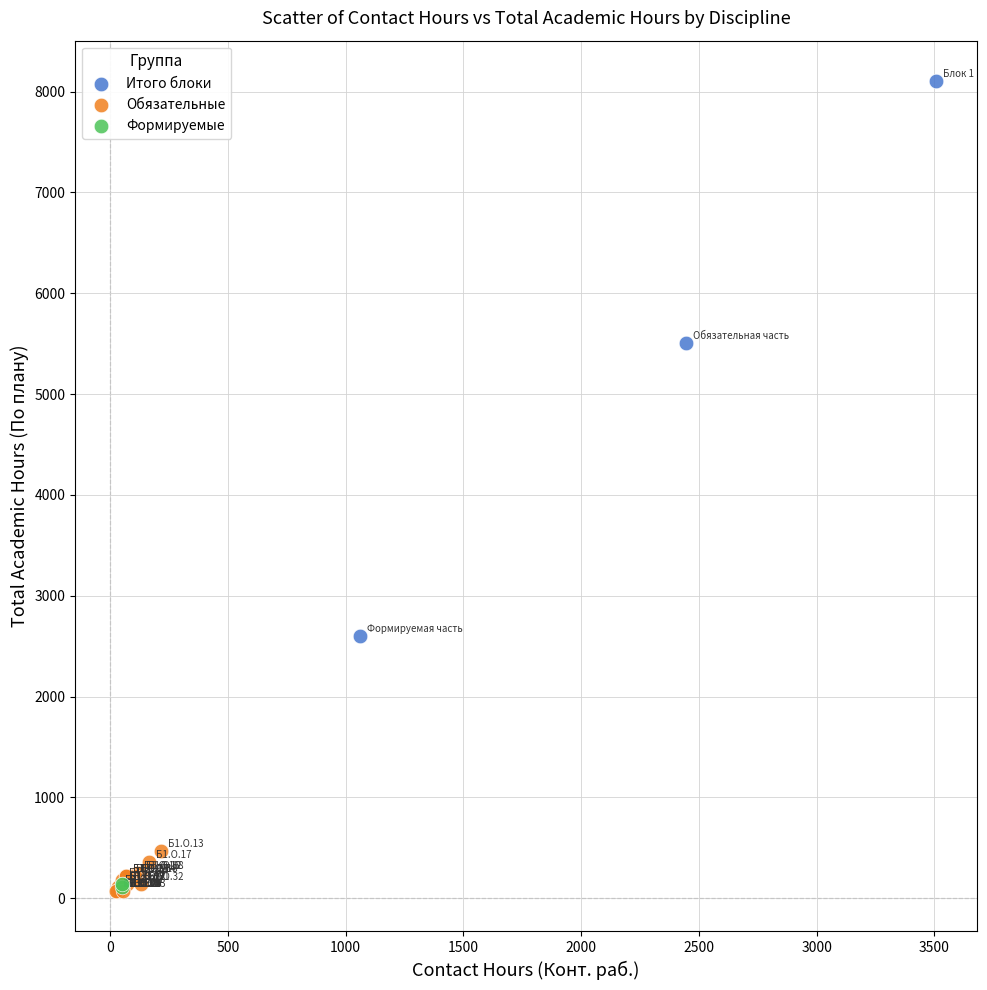

Which series has the widest spread of Y values?

Итого блоки